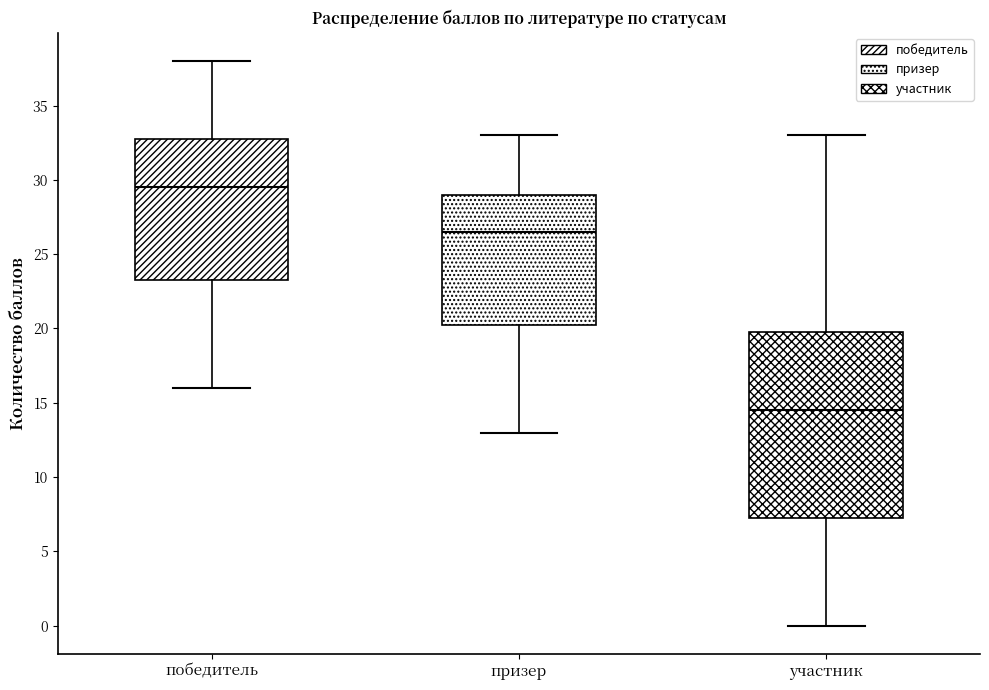

Reading left to right, read every box against the y-axis: the position of its median line, the range the box covers, and the ends of its whiskers. The values are not printed on the chart, so give them approximately, as read against the axis.

победитель: median 29.5, box 23.5 to 33.0, whiskers 16.0 to 38.0
призер: median 26.5, box 20.5 to 29.0, whiskers 13.0 to 33.0
участник: median 14.5, box 7.5 to 20.0, whiskers 0.0 to 33.0